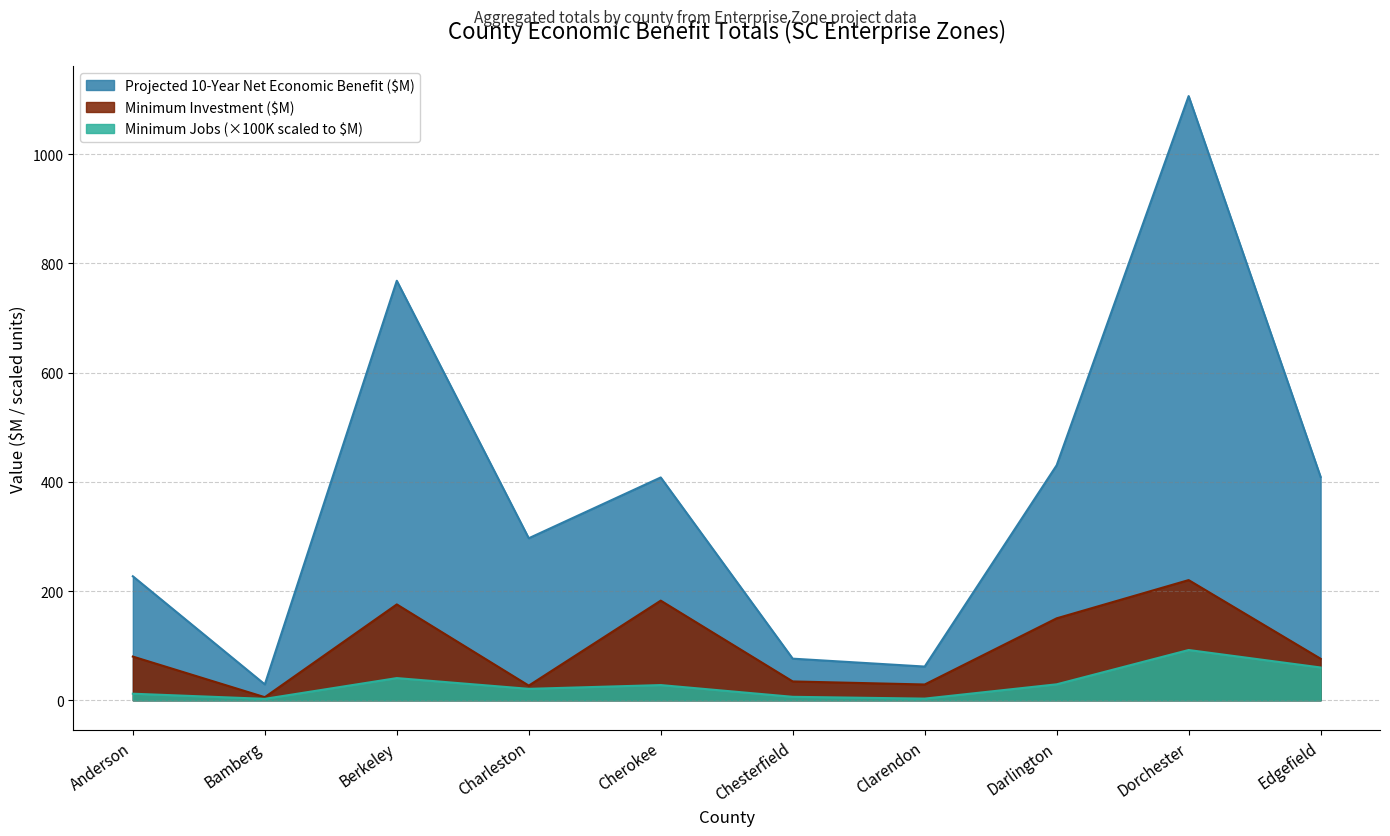

The value of Projected 10-Year Net Economic Benefit $ at Berkeley is 768.0. True or false?

True